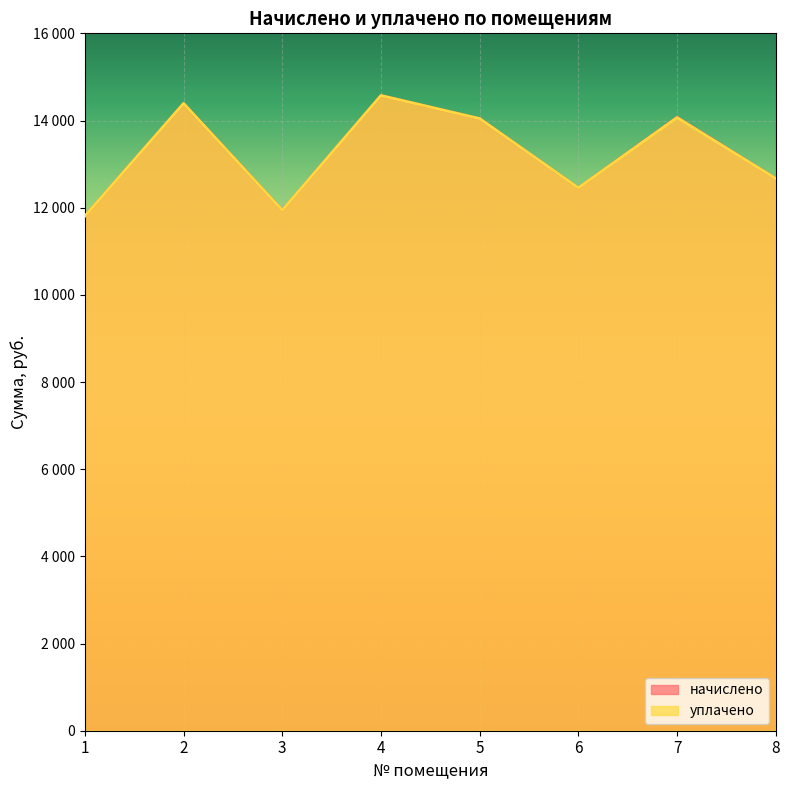

True or false: начислено and уплачено cross at least once.

False